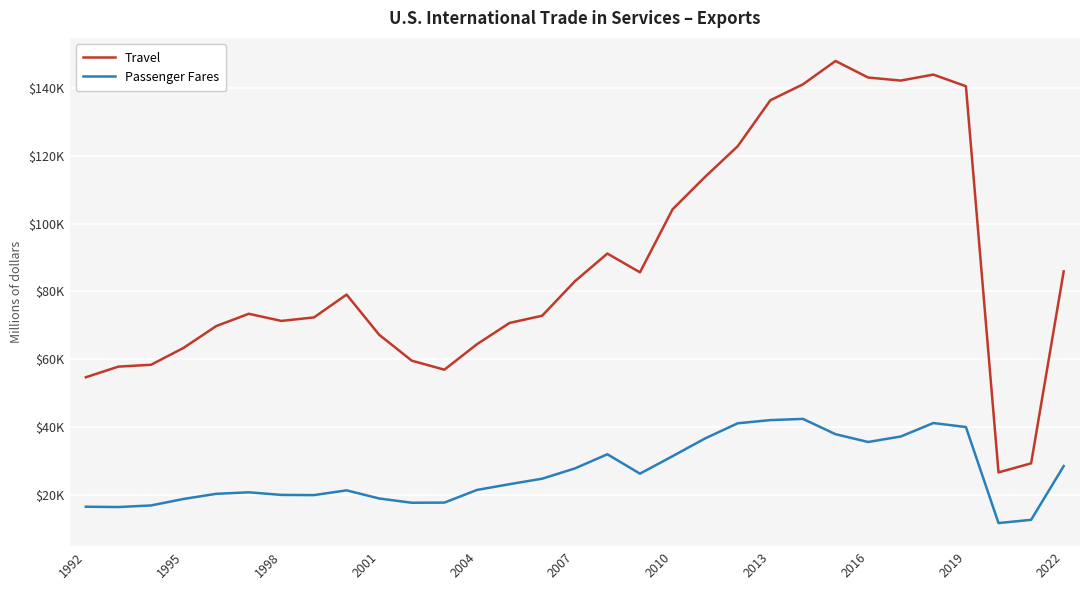

What is the value of the Passenger Fares point at the 29th from the left?

11817